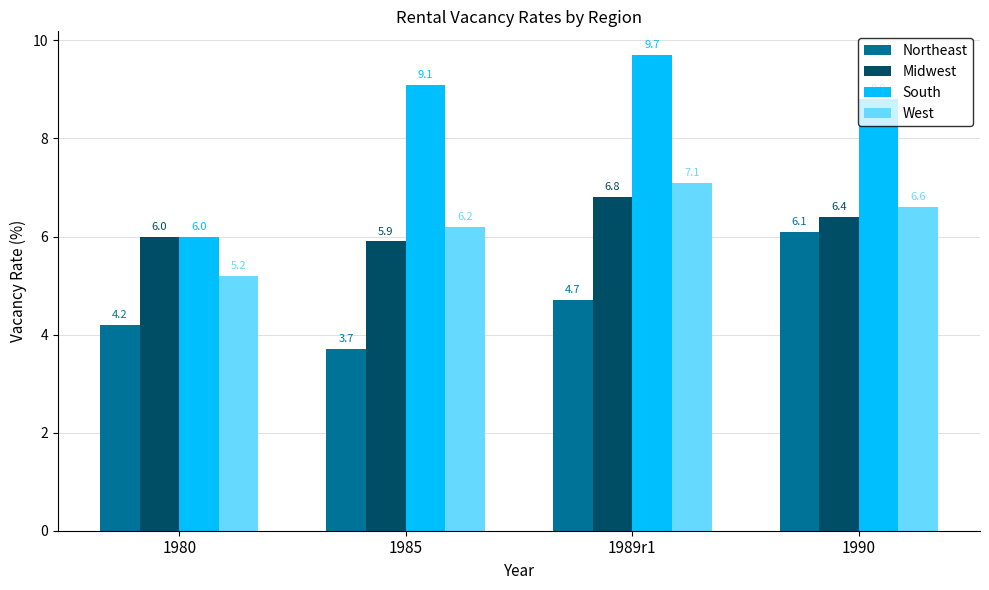

The value of Midwest at 1989r1 is 6.8. True or false?

True